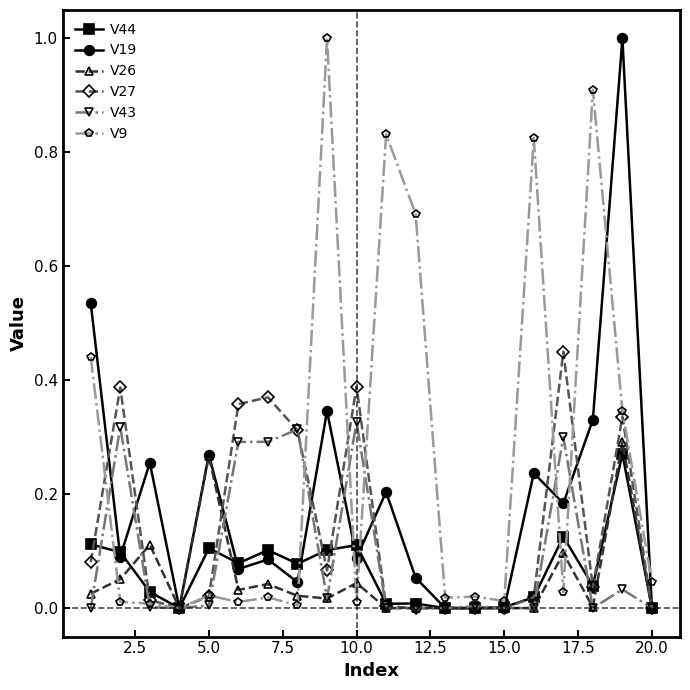

How many lines are shown in the chart?

6